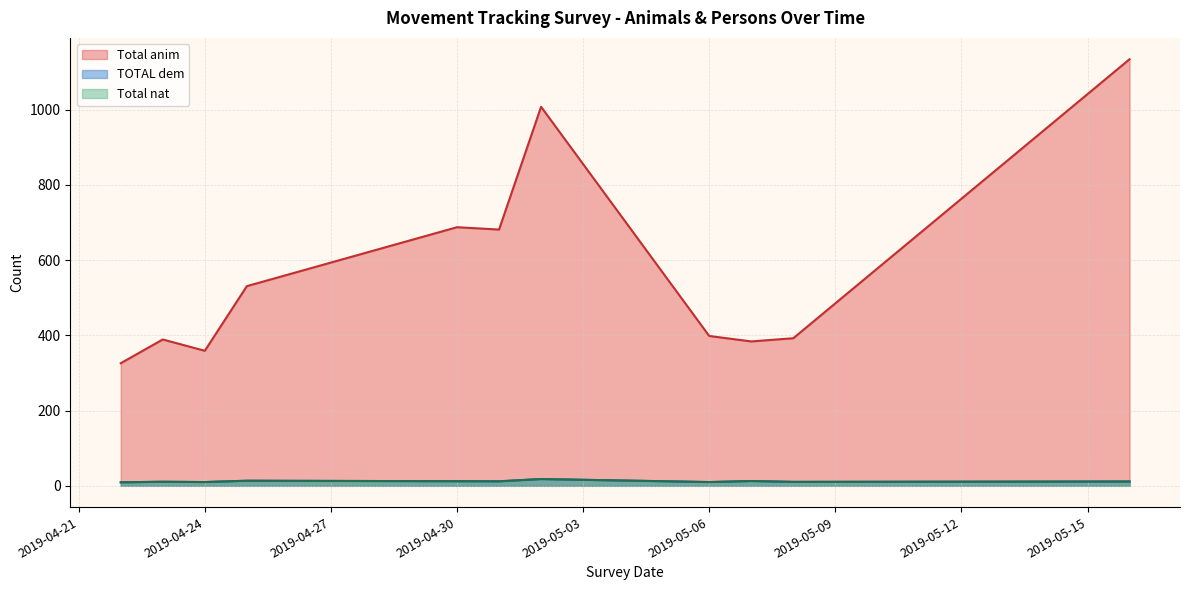

Does the chart have visible grid lines?

Yes